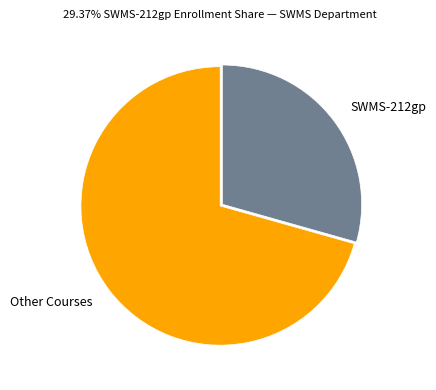

Which category has the smallest portion of the pie?

SWMS-212gp